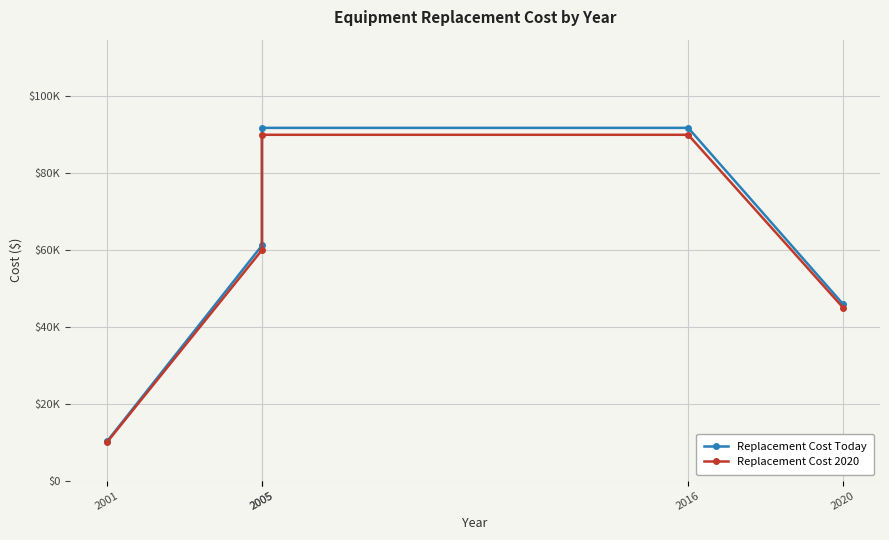

How many lines are shown in the chart?

2